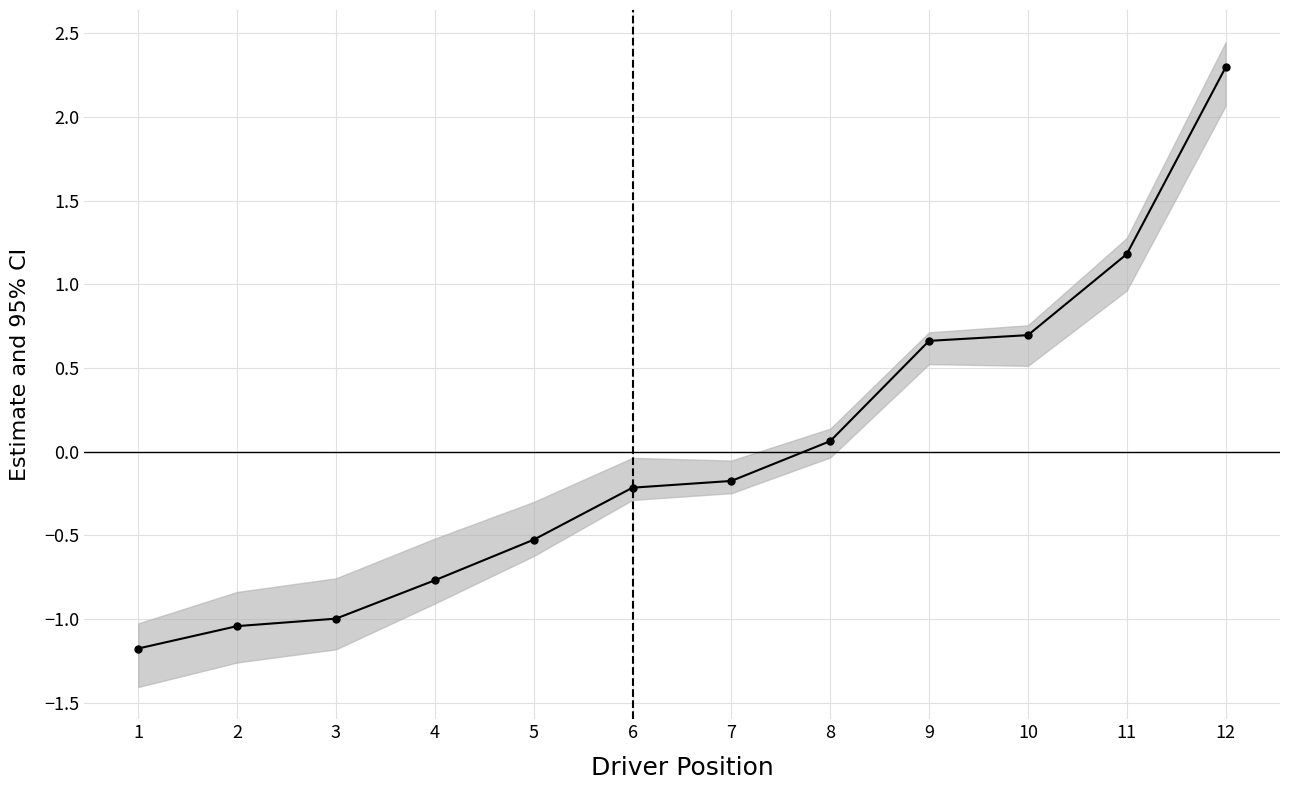

Reading left to right, list all the values displayed in this chart.

1=-1.2	2=-1.0	3=-1.0	4=-0.8	5=-0.5	6=-0.2	7=-0.2	8=0.1	9=0.7	10=0.7	11=1.2	12=2.3